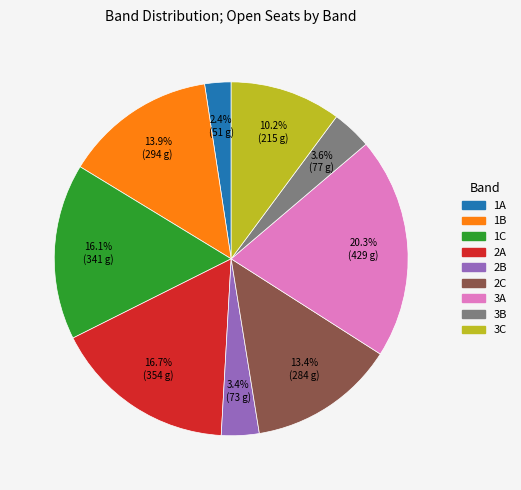

Count the number of slices in the pie.

9